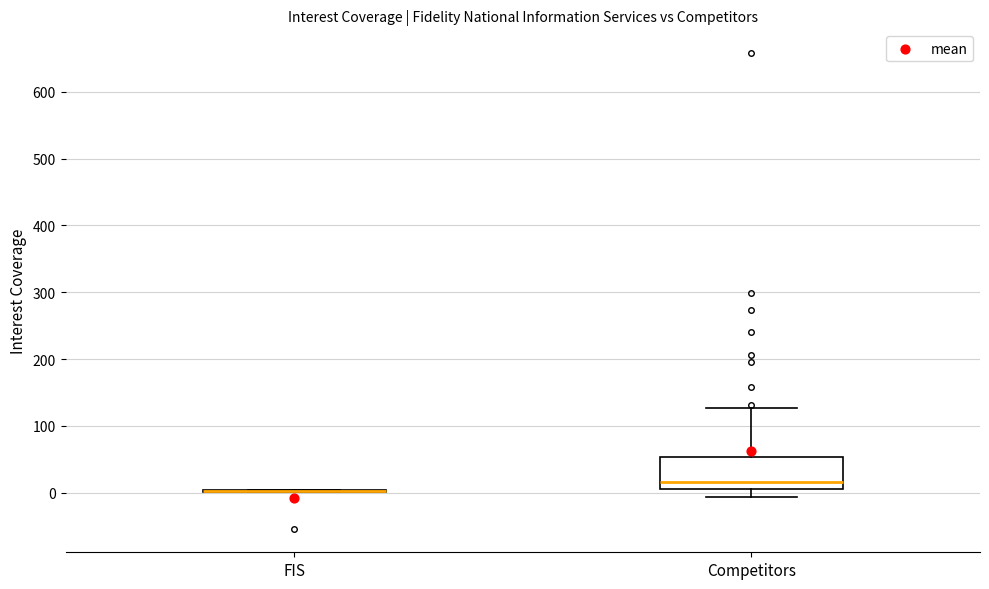

Reading left to right, transcribe this box plot: for each box, give where its median line is, the range the box spans, and where its two whiskers end, as read against the y-axis. The values are not printed on the chart, so give them approximately, as read against the axis.

FIS: box collapsed to a line at 0, whiskers 0 to 0
Competitors: median 20, box 10 to 50, whiskers -10 to 130